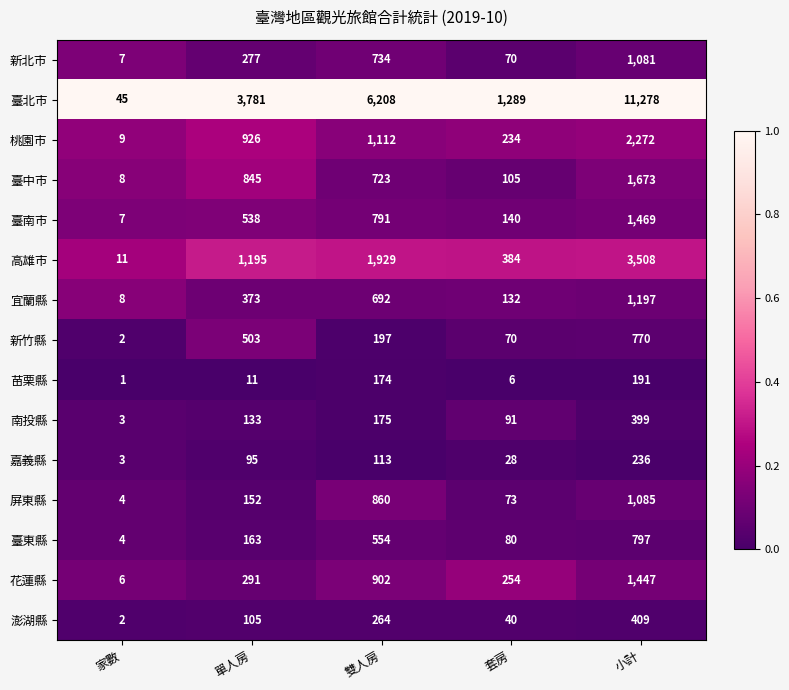

What is the difference between the maximum and second lowest values in the 新北市 series?

1011